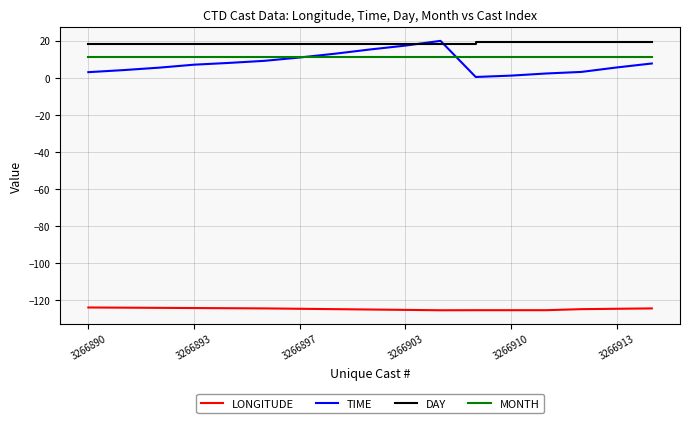

Which series has the largest total across all categories?

DAY